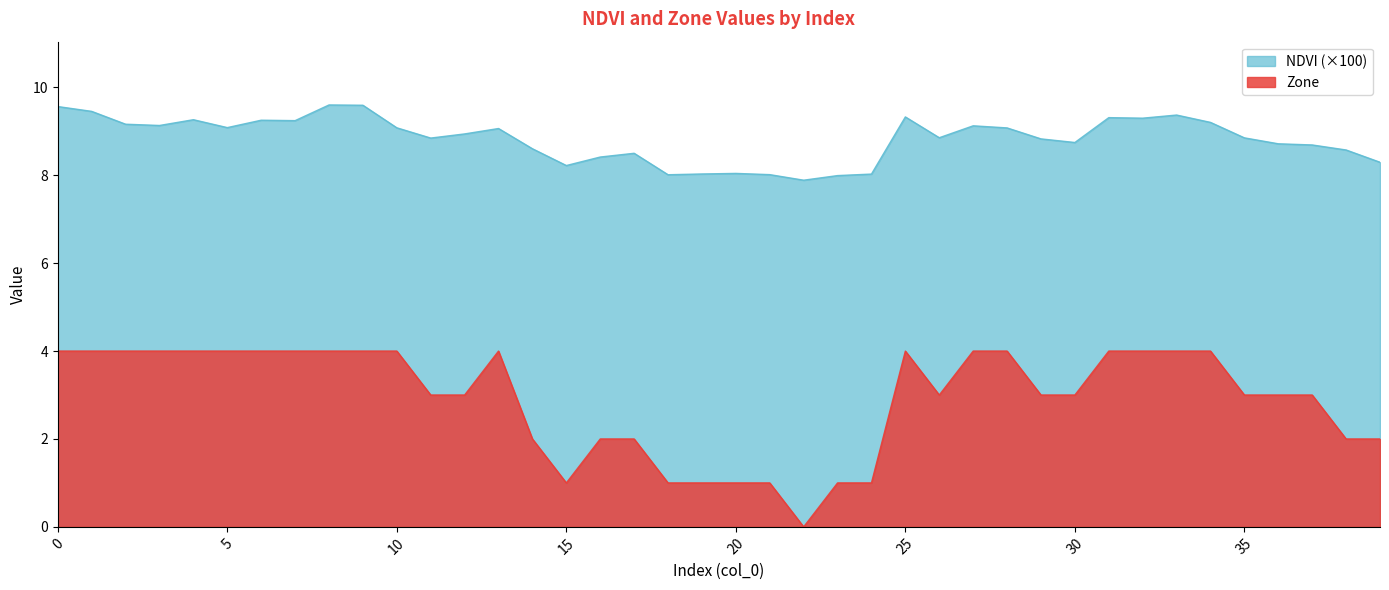

The Zone series shows 4.0 at 33. True or false?

True